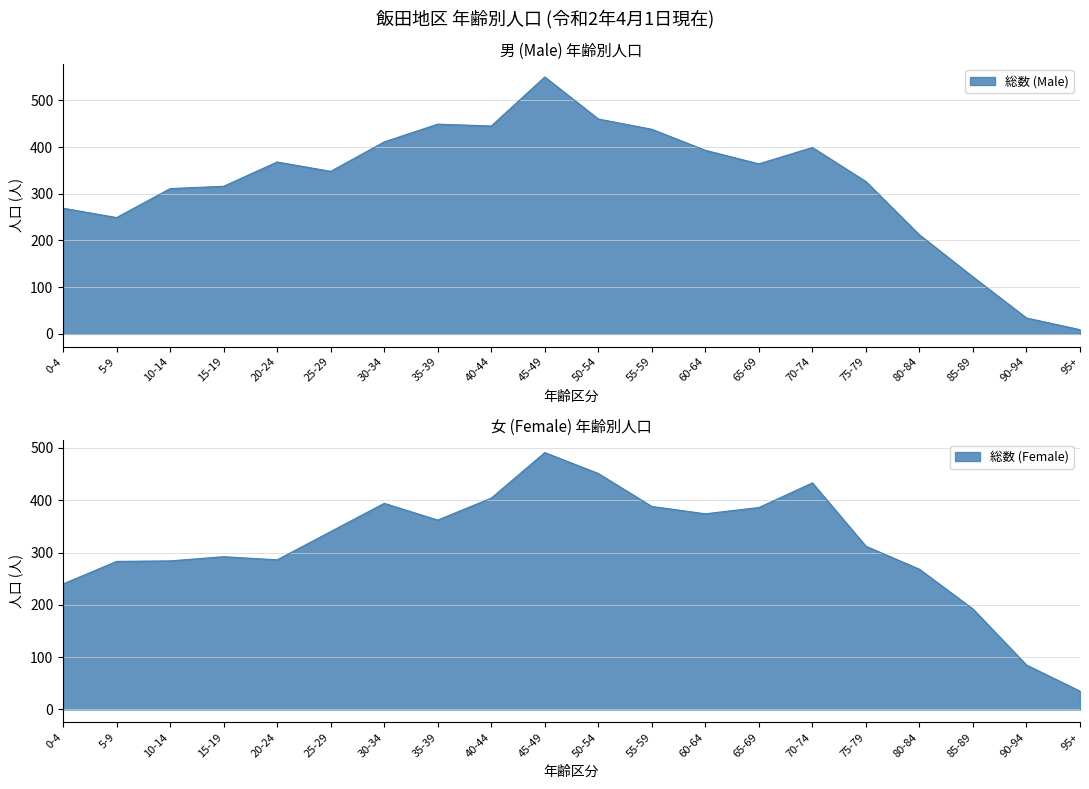

What is the label of the 9th point from the left?

40-44